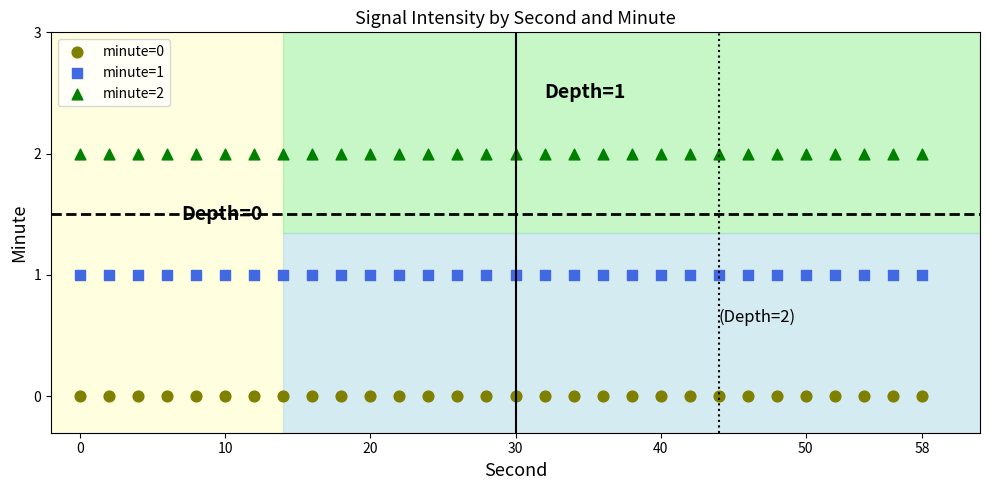

Which series reaches the maximum Y coordinate?

minute=2